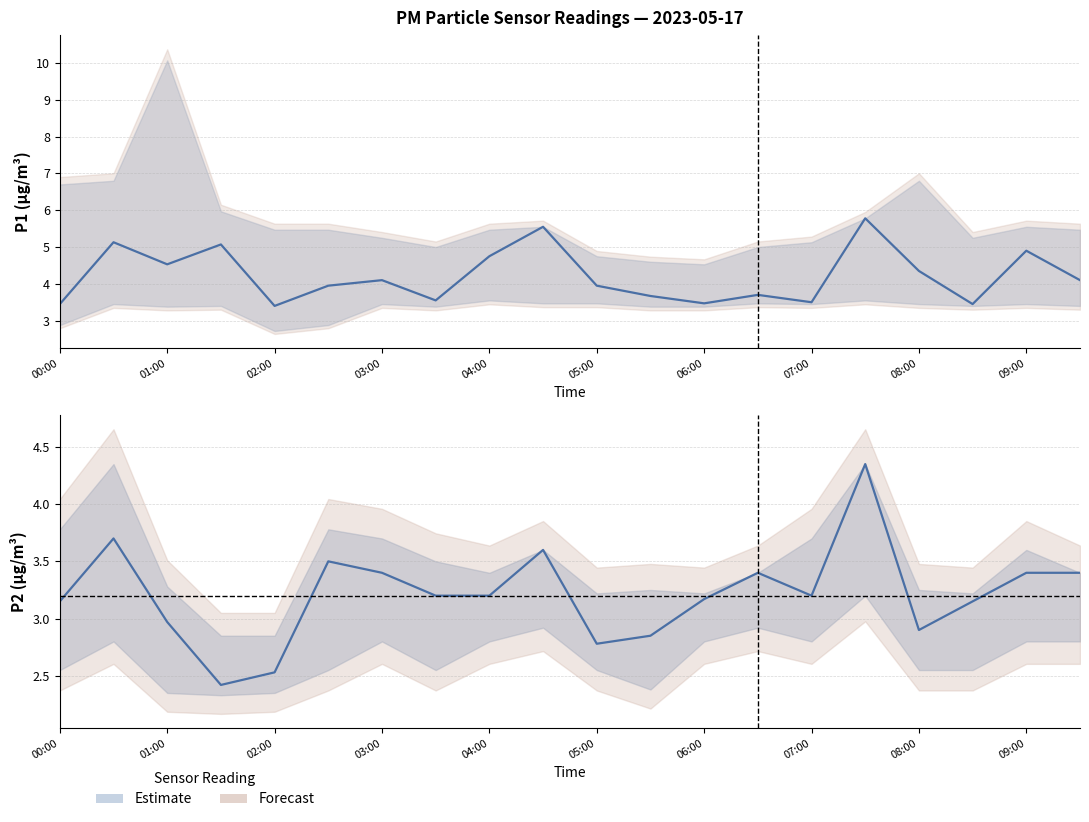

Where is the first local minimum for P1?

01:00